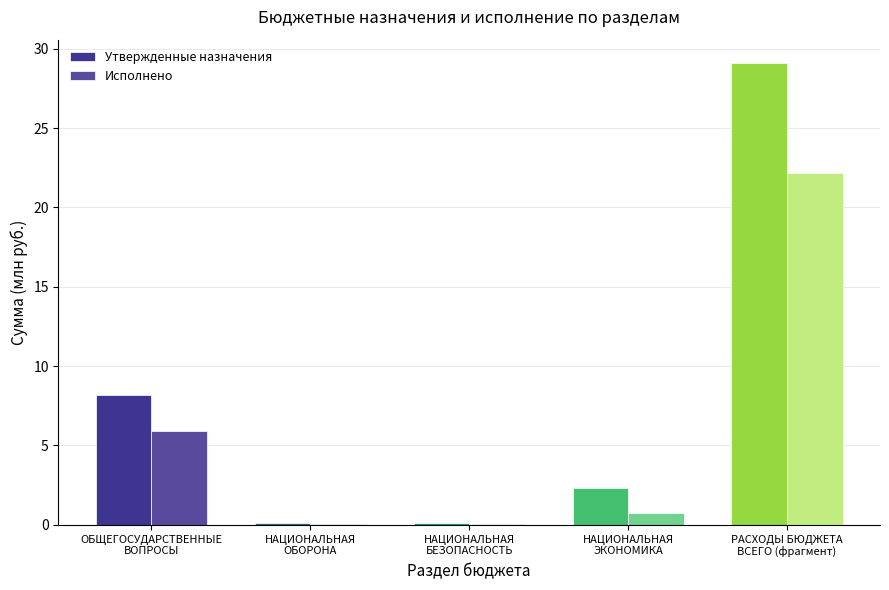

Are the bars horizontal?

No